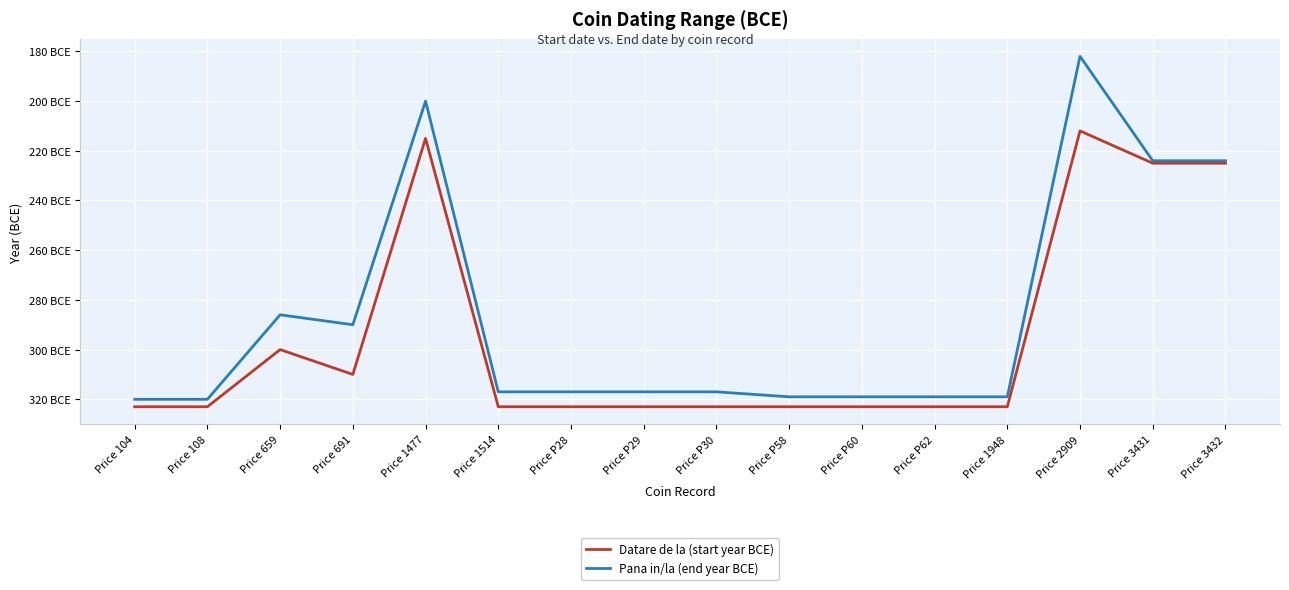

List the labels in order of Datare de la (start year BCE) value, largest first.

Price 2909, Price 1477, Price 3431, Price 3432, Price 659, Price 691, Price 104, Price 108, Price 1514, Price P28, Price P29, Price P30, Price P58, Price P60, Price P62, Price 1948